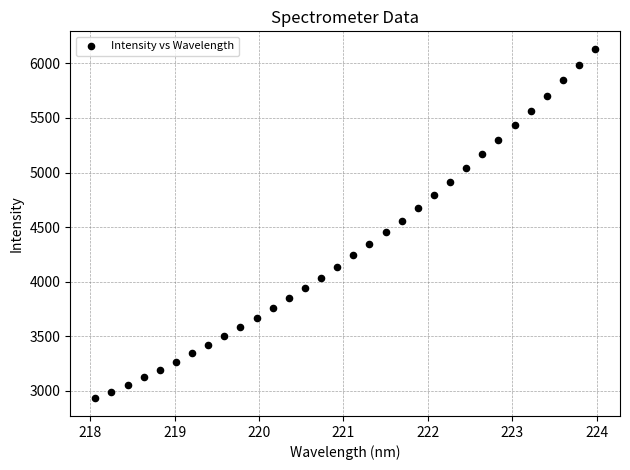

What is the range of Y values (max minus min)?

3201.5